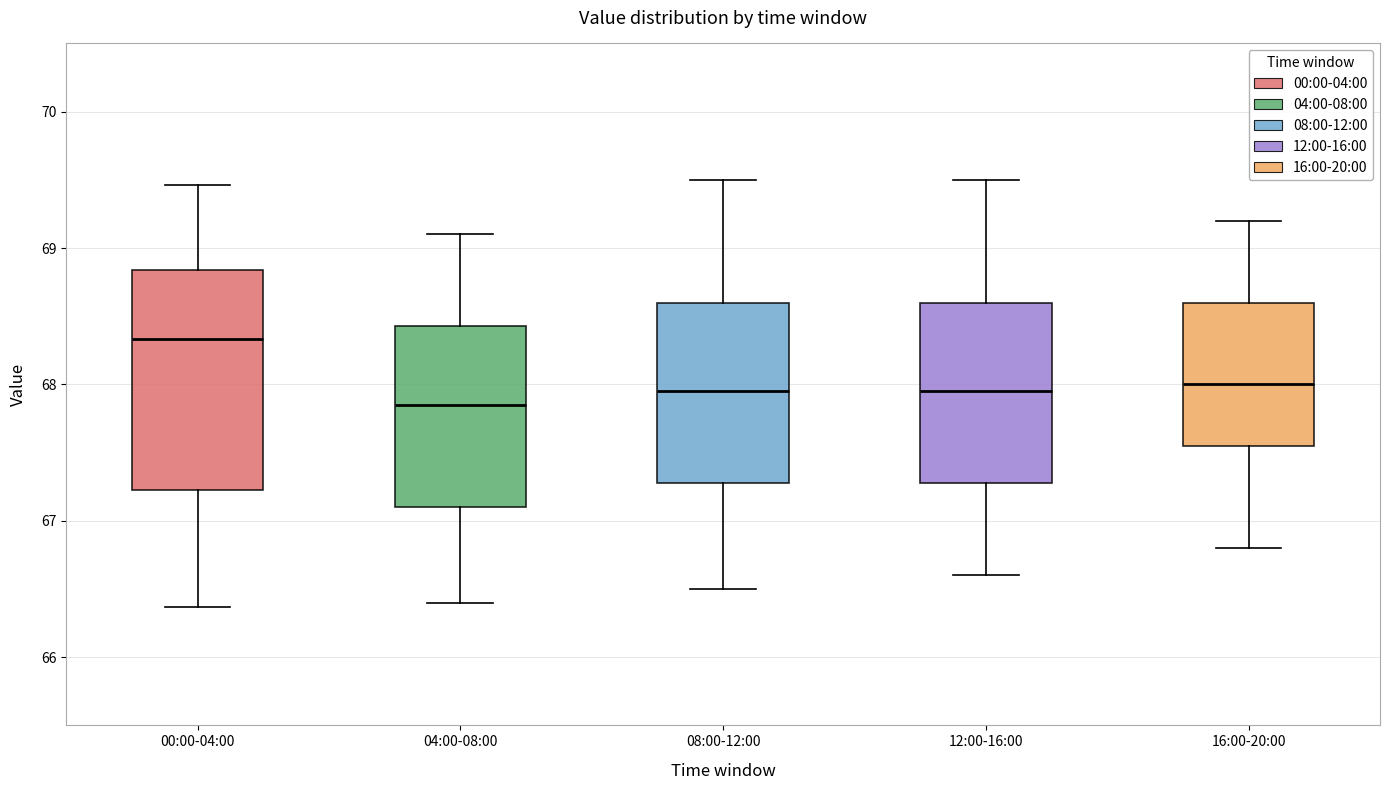

Which box has the highest median line?

00:00-04:00